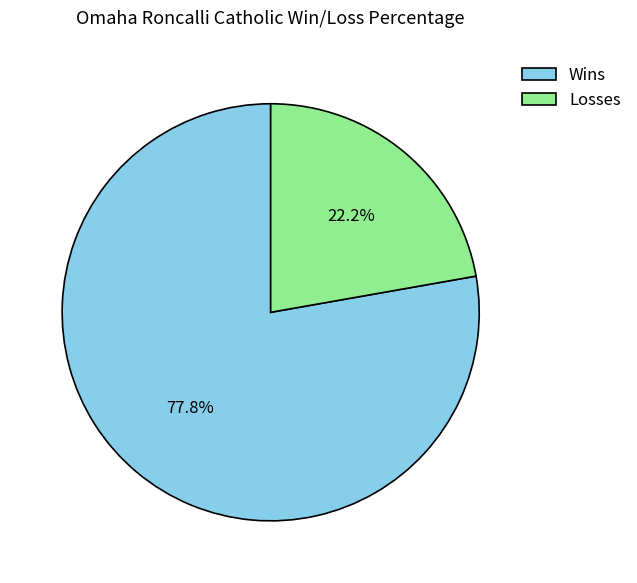

What percentage is the Wins slice, to the nearest percent?

78%